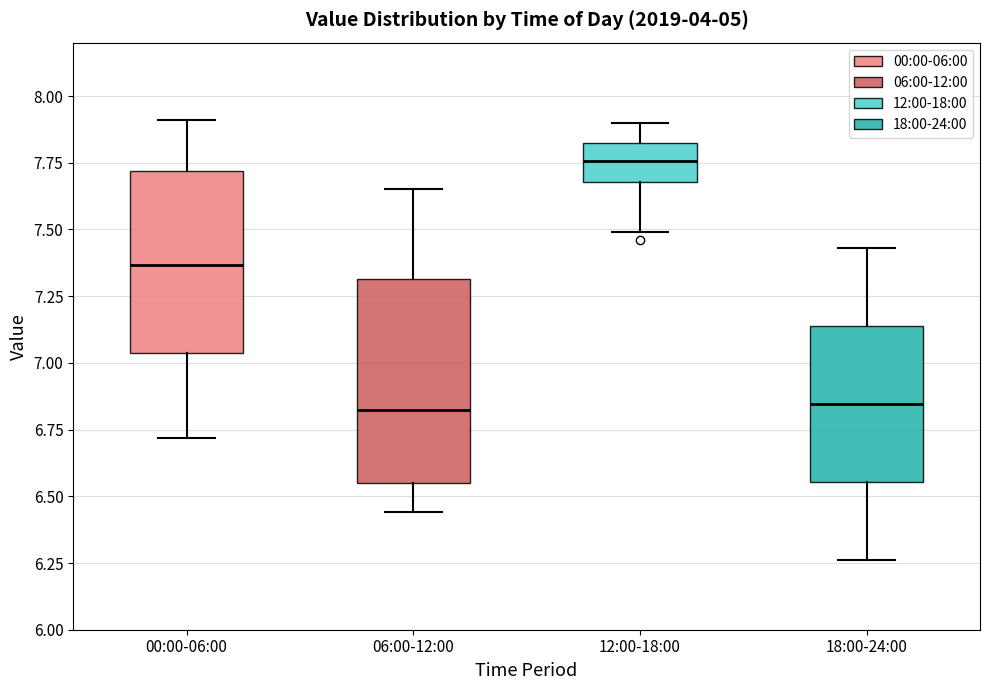

Comparing the boxes themselves (not the whiskers), which one is the tallest?

06:00-12:00